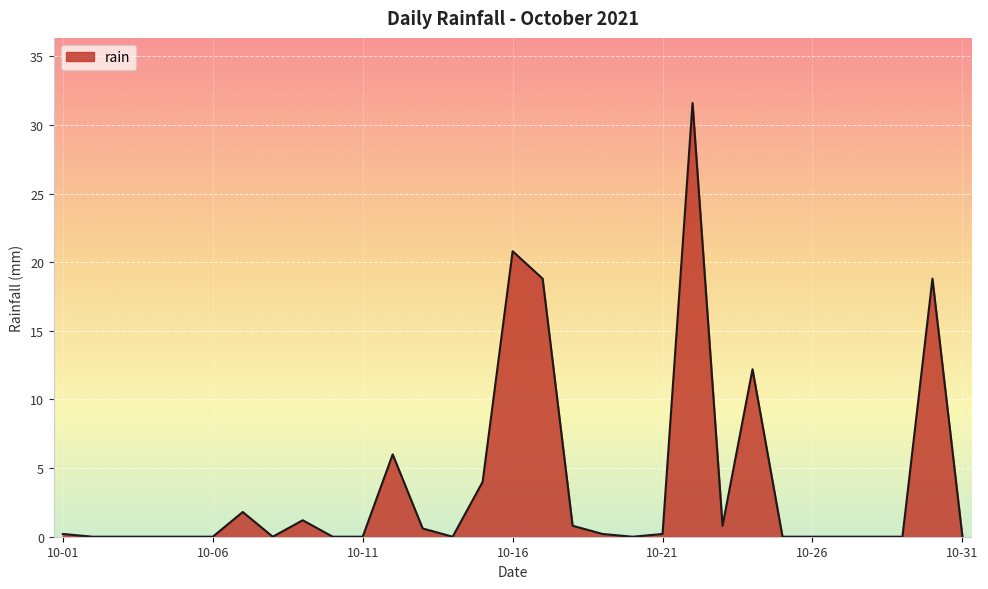

How many lines are shown in the chart?

1